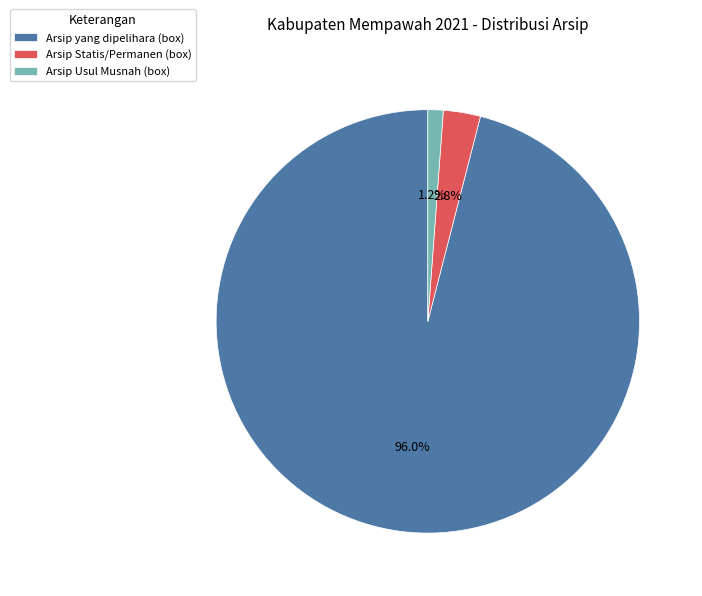

To the nearest percent, what is the difference between the largest and smallest slice percentages?

95%